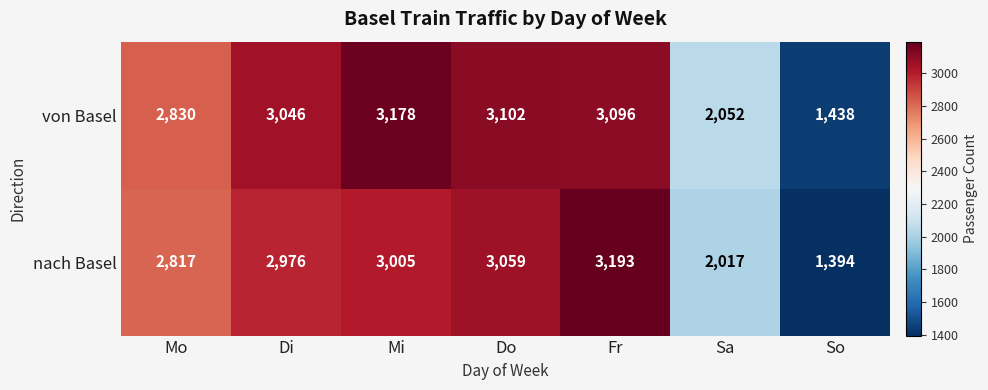

What is the minimum value shown in the chart?

1394